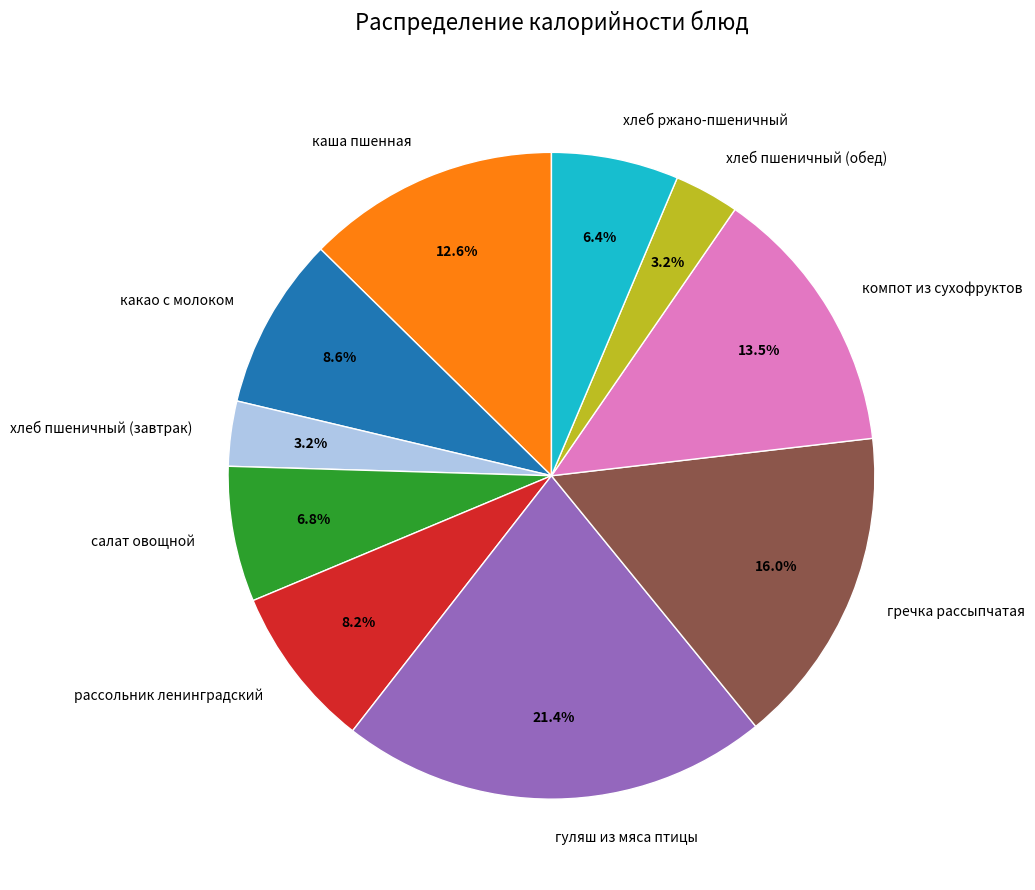

The хлеб пшеничный (обед) slice represents 14% of the pie. True or false?

False